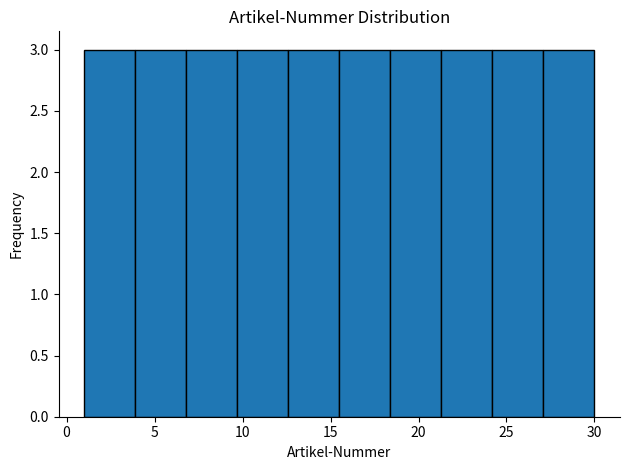

Reading left to right, transcribe this chart: for each bar, give the range it covers on the x-axis and its height. Neither the bar edges nor the heights are printed on the chart, so give them approximately, as read against the axes.

1.0 to 3.9: 3
3.9 to 6.8: 3
6.8 to 9.7: 3
9.7 to 12.6: 3
12.6 to 15.5: 3
15.5 to 18.4: 3
18.4 to 21.3: 3
21.3 to 24.2: 3
24.2 to 27.1: 3
27.1 to 30.0: 3